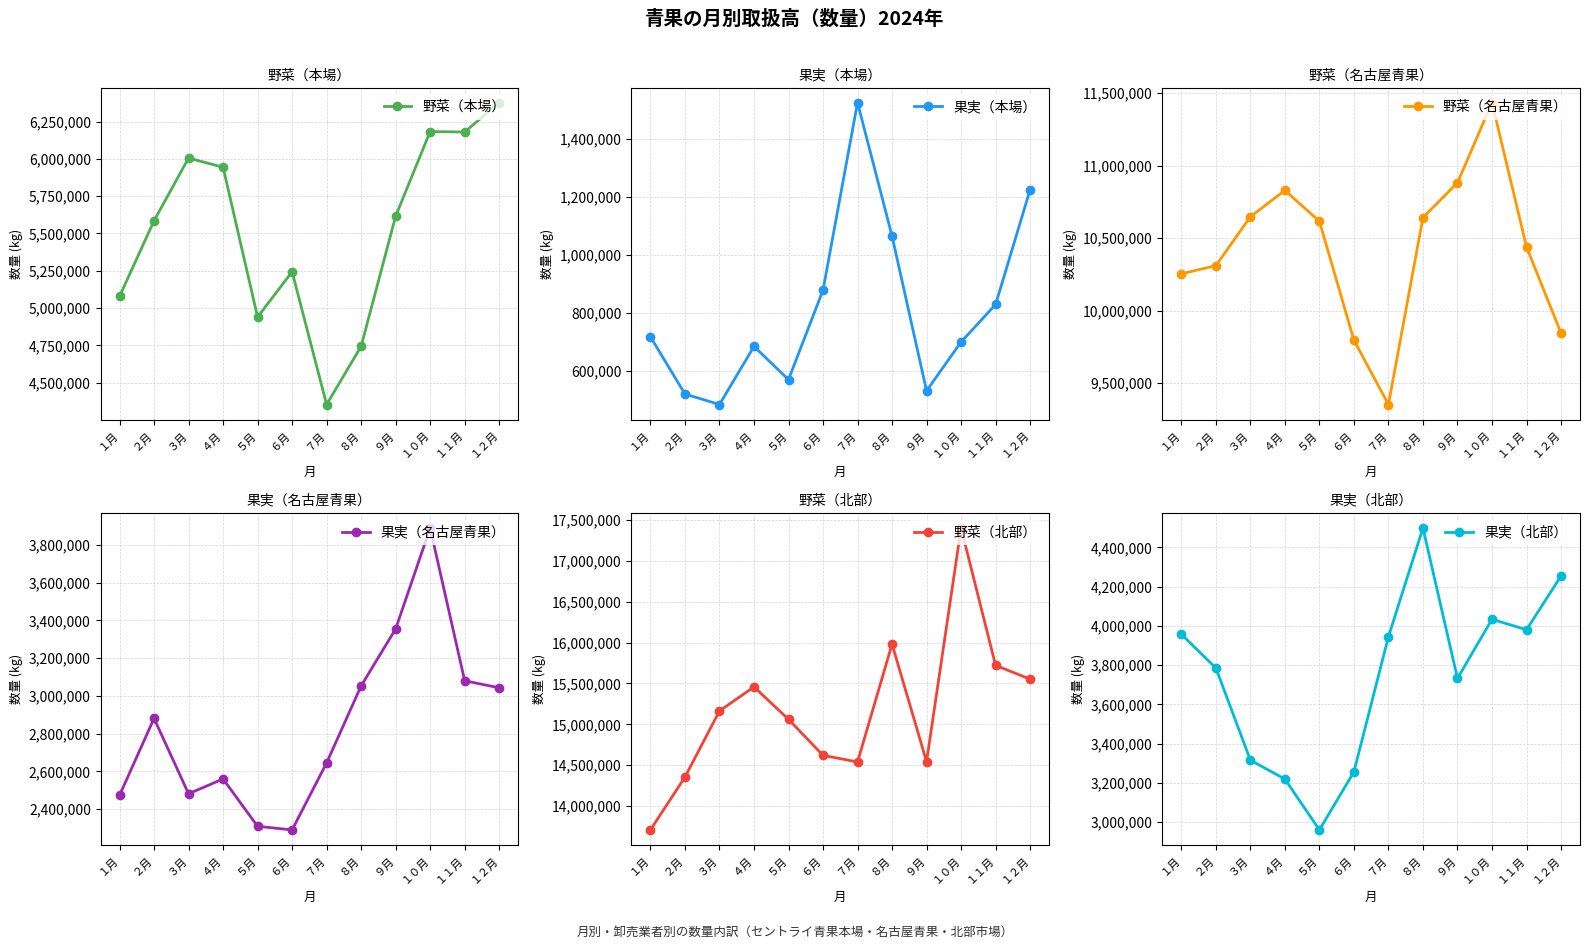

Is this an area chart (filled region under the line)?

No